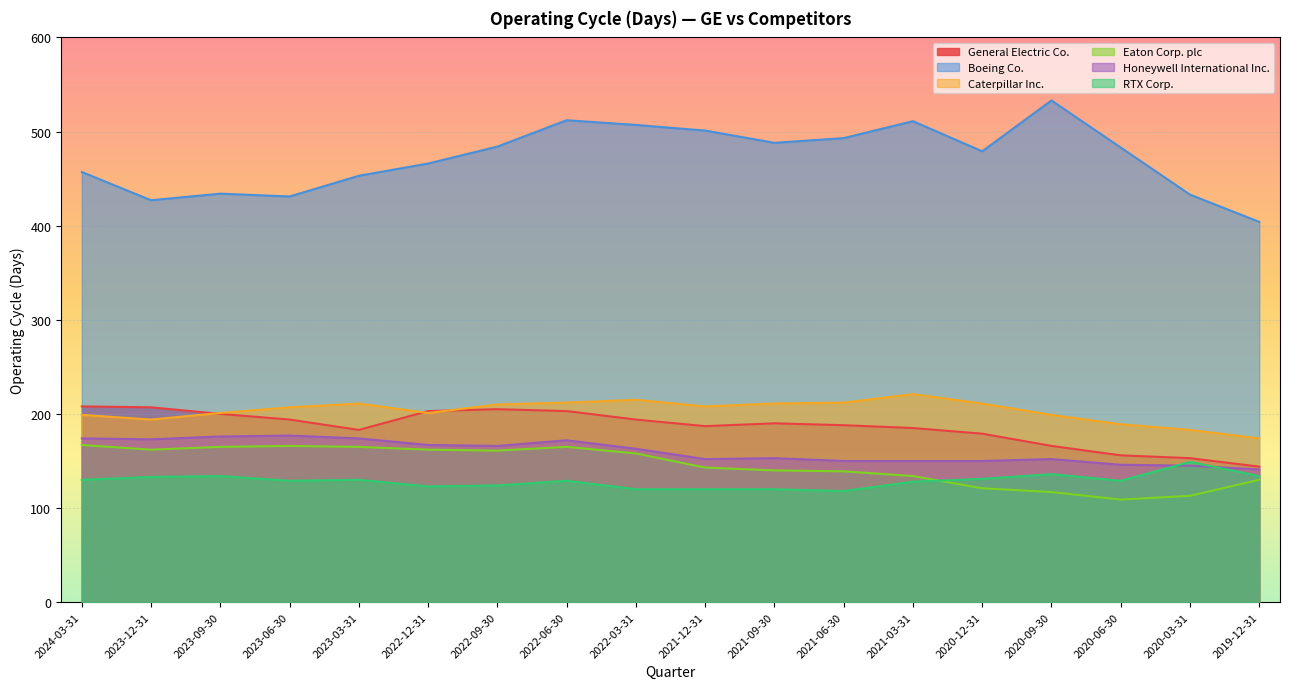

At which label is General Electric Co. closest to 176?

2020-12-31